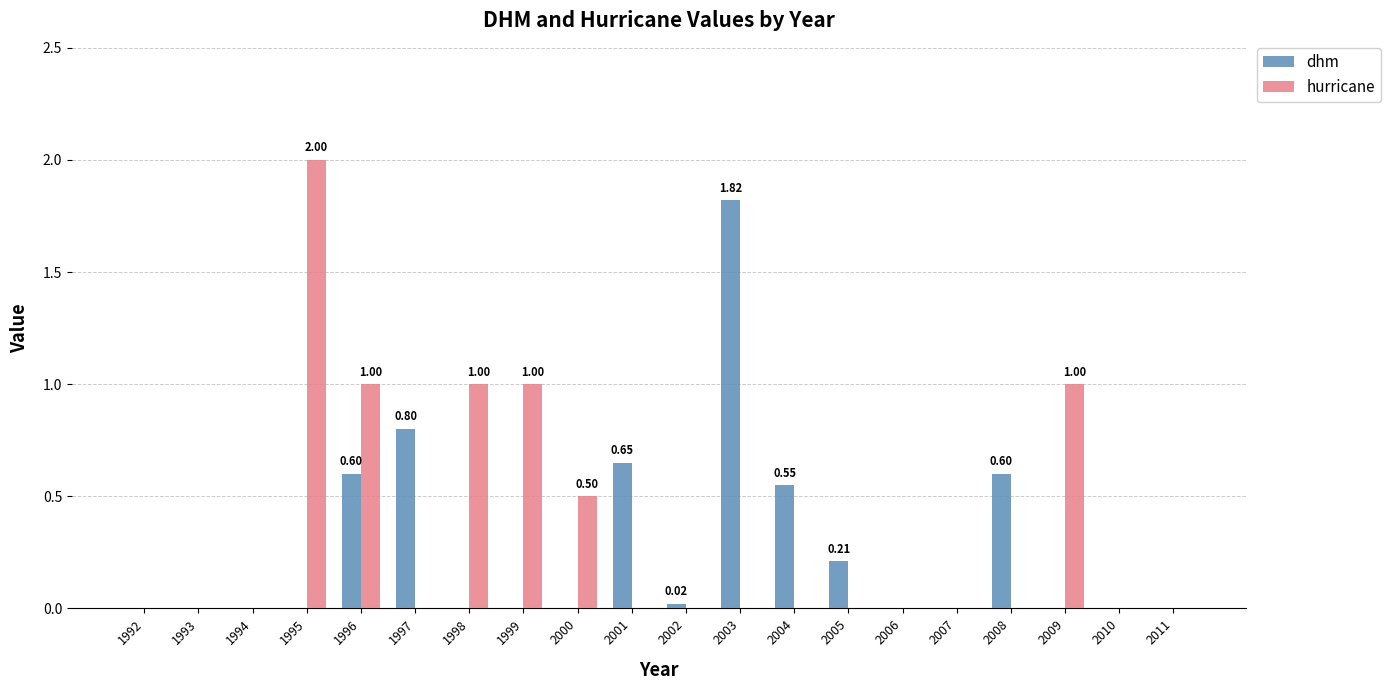

How many groups of bars are there?

20